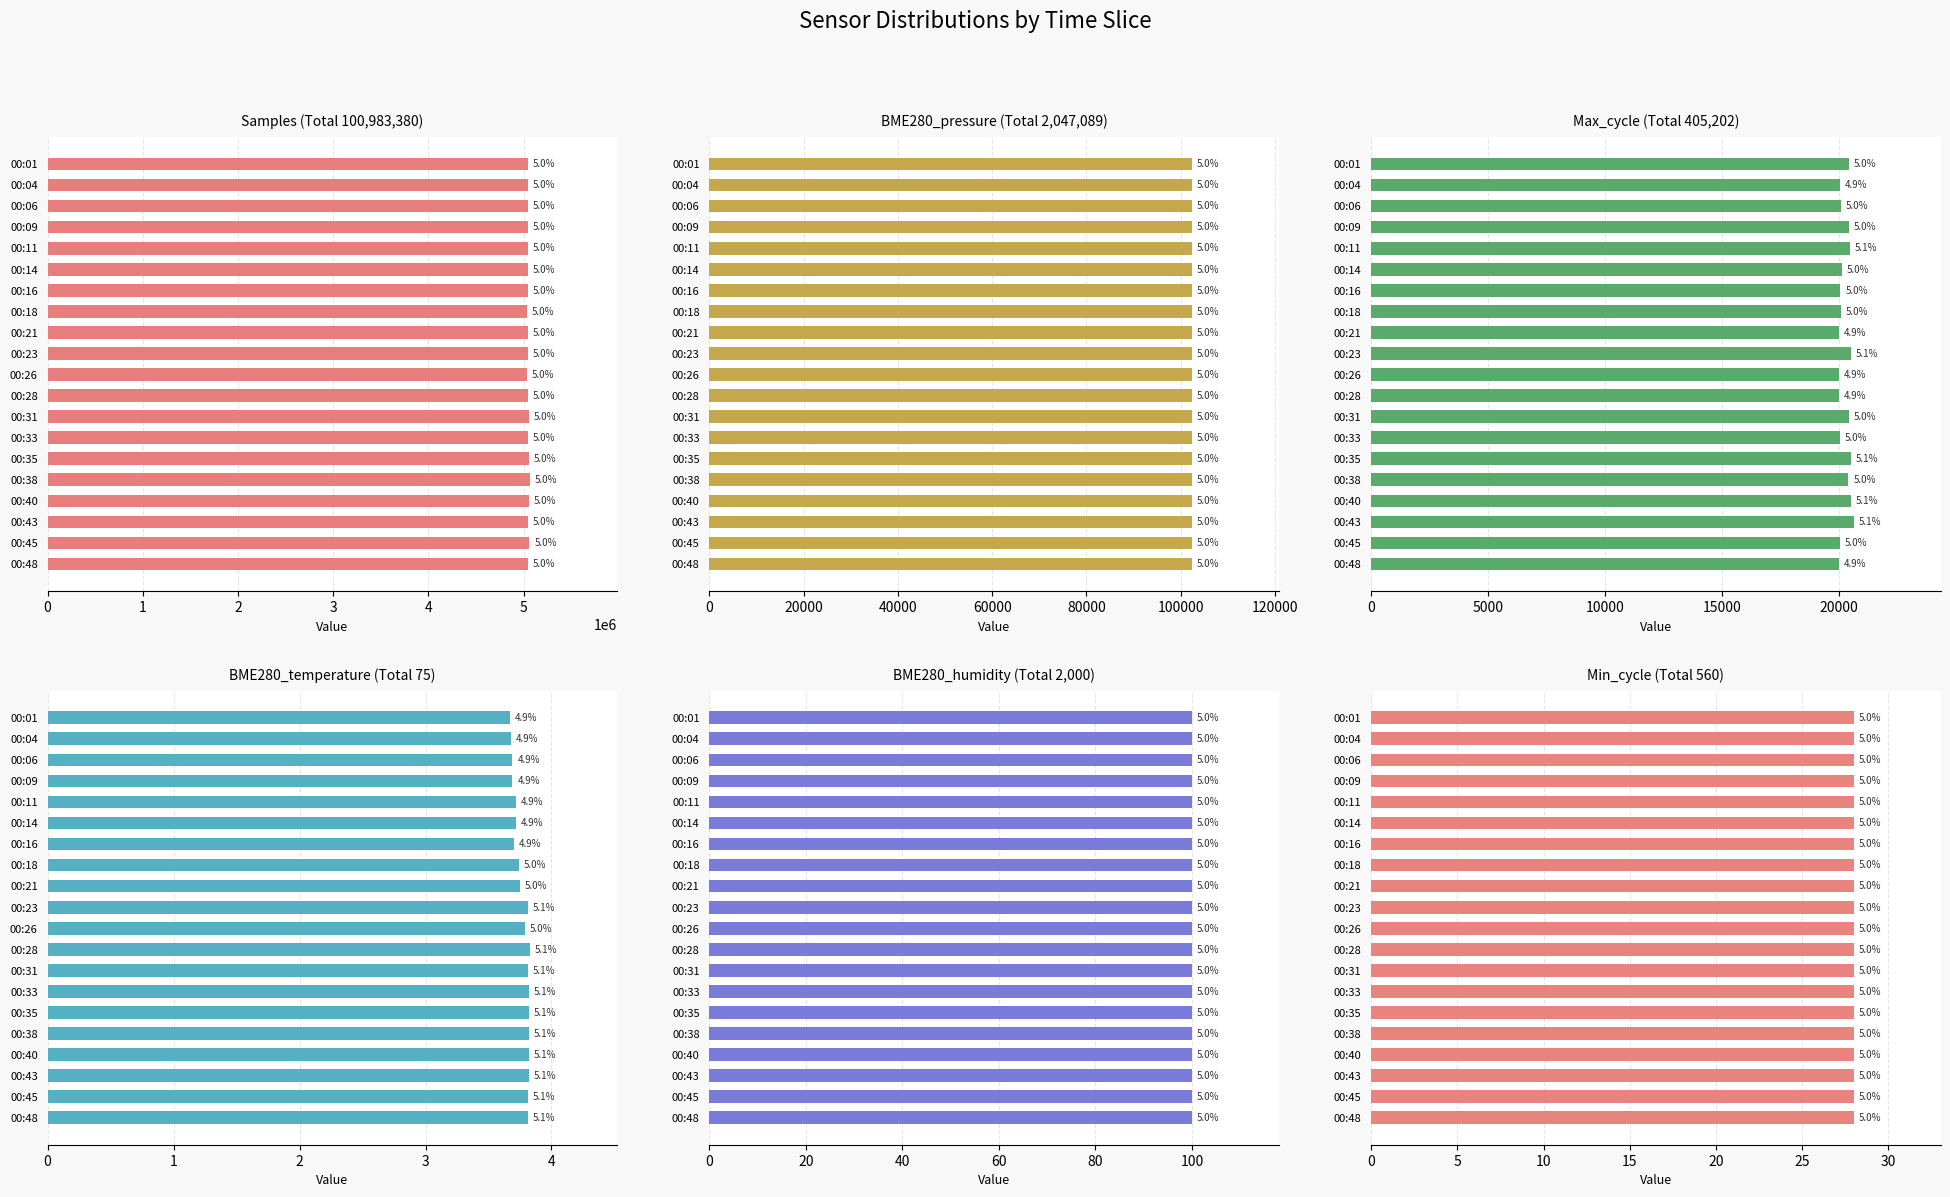

Rank the categories by BME280_pressure value from highest to lowest.

00:11, 00:09, 00:06, 00:01, 00:04, 00:14, 00:18, 00:16, 00:21, 00:35, 00:31, 00:28, 00:33, 00:23, 00:26, 00:38, 00:40, 00:43, 00:45, 00:48